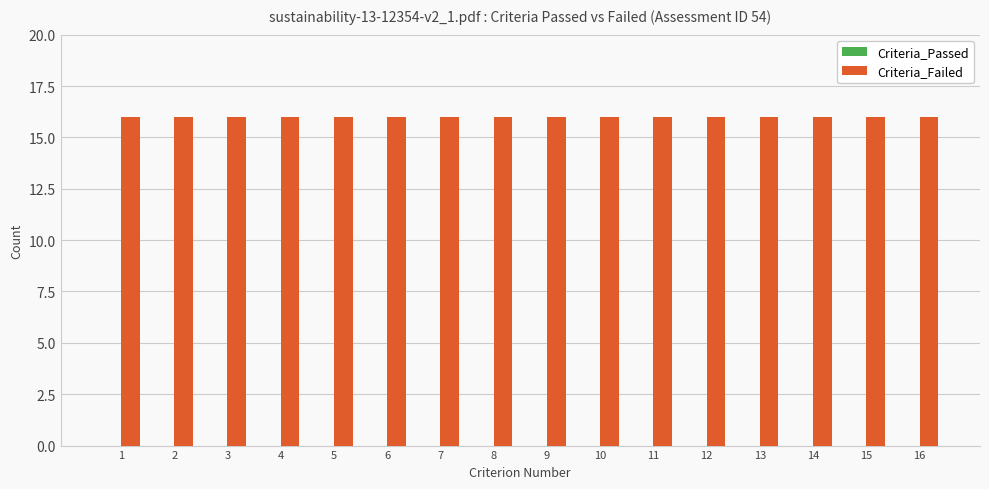

How many bars are there in total?

32